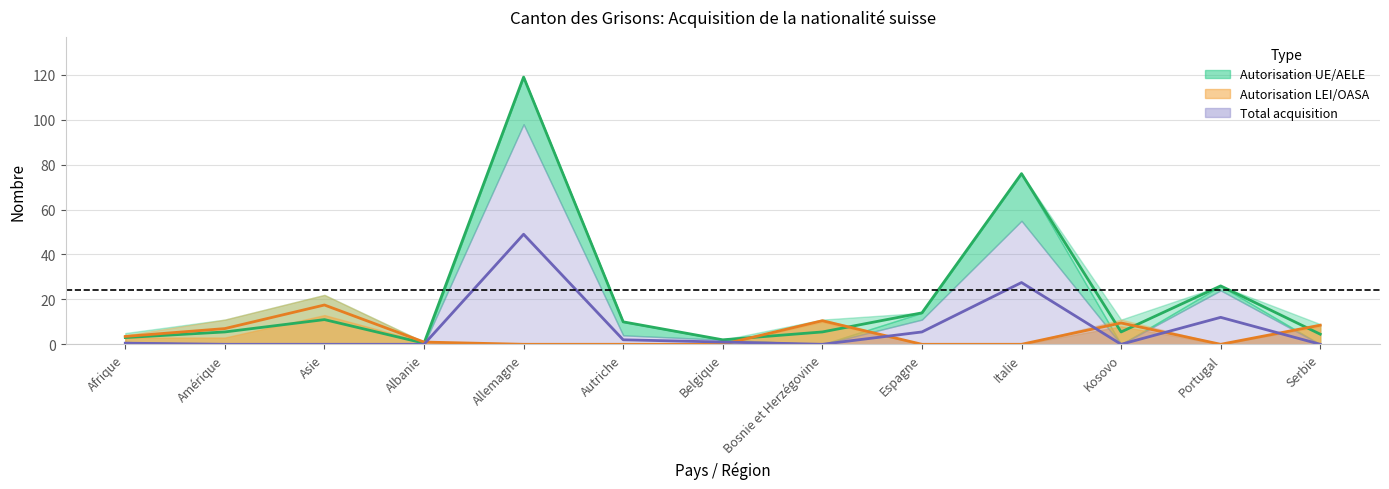

How many lines are shown in the chart?

3